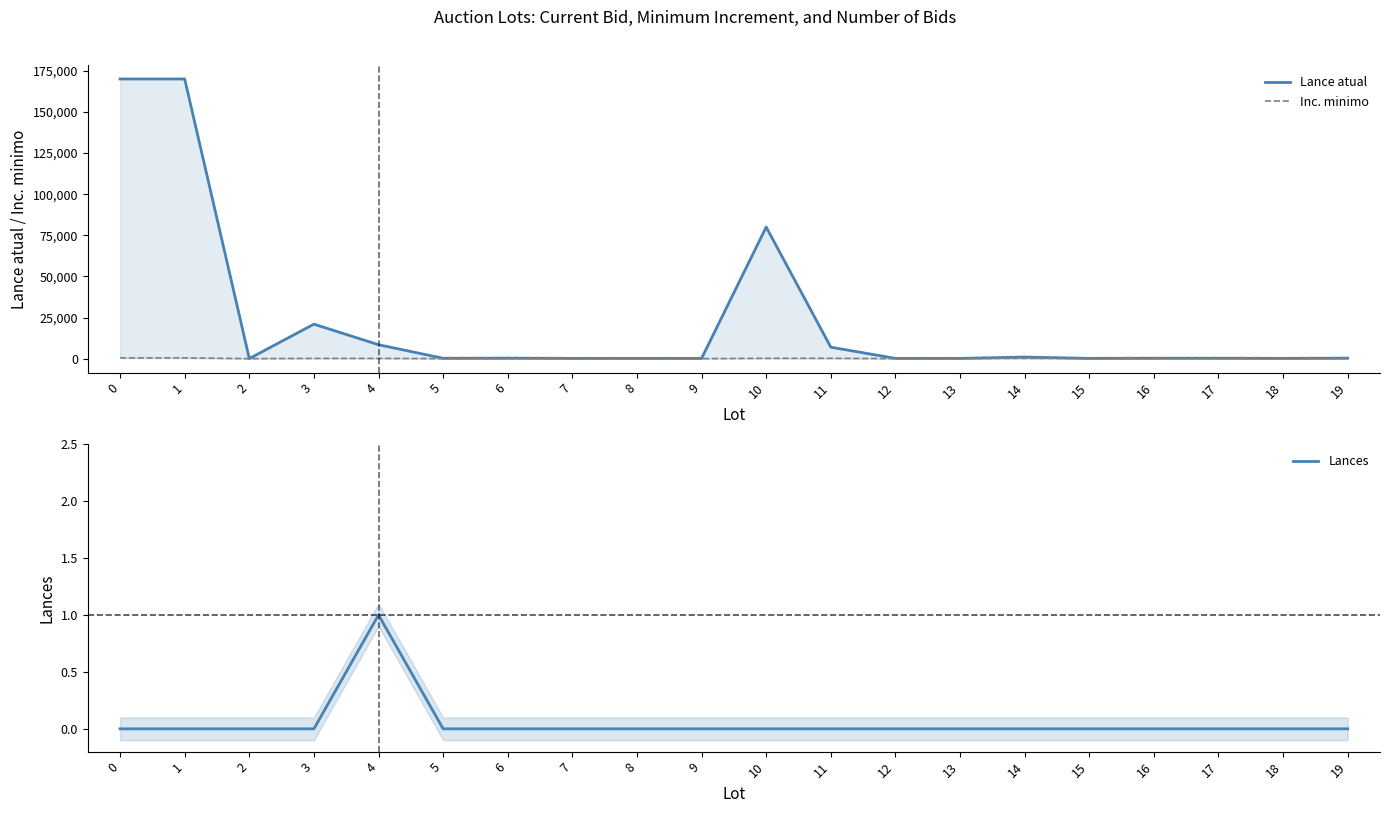

True or false: Lances and Inc. minimo cross at least once.

False